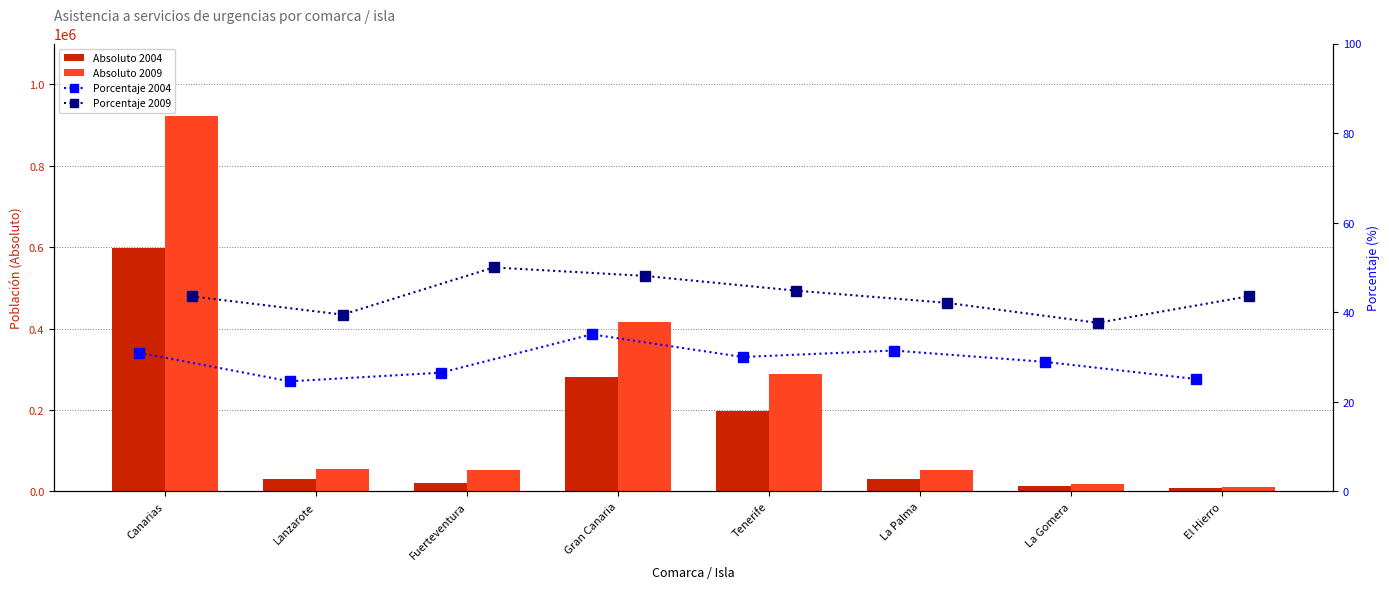

Rank the categories by Absoluto 2004 value from lowest to highest.

El Hierro, La Gomera, Fuerteventura, Lanzarote, La Palma, Tenerife, Gran Canaria, Canarias